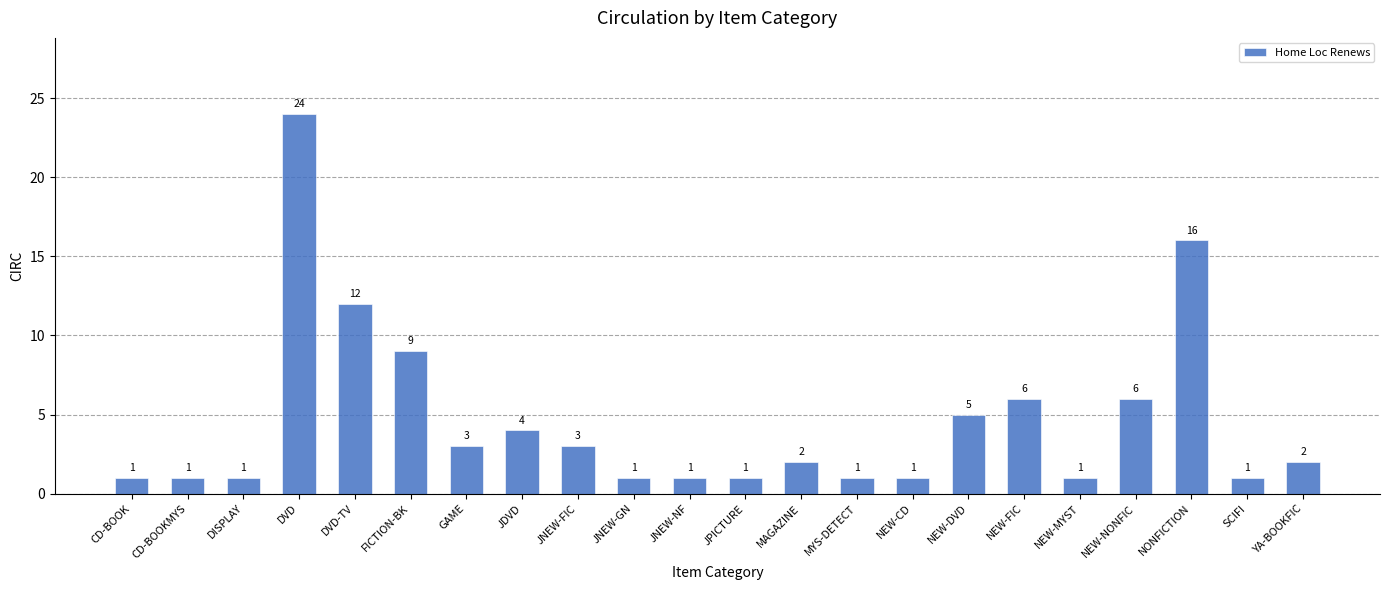

What position from the left is CD-BOOK?

1